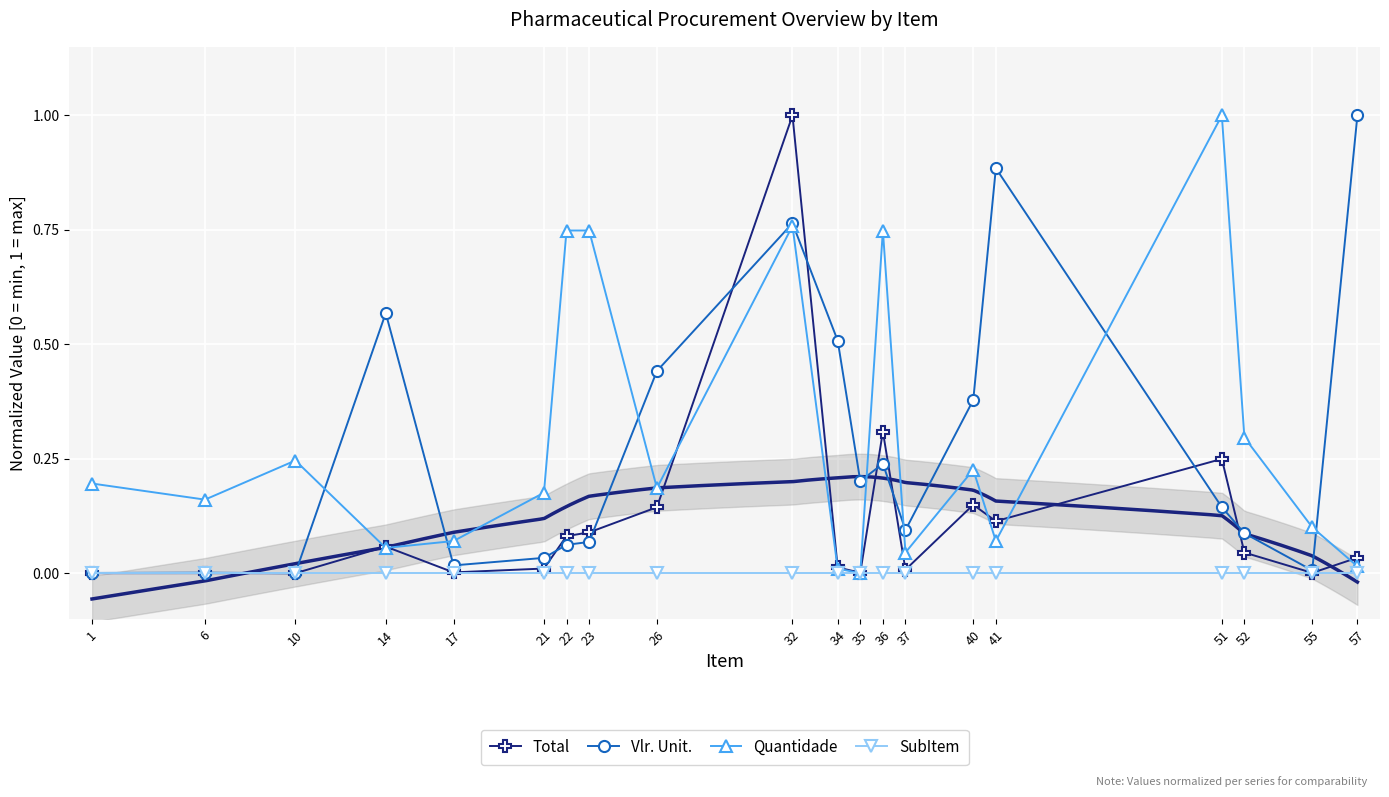

After their last crossing, which series has the higher values: Quantidade or Total?

Total